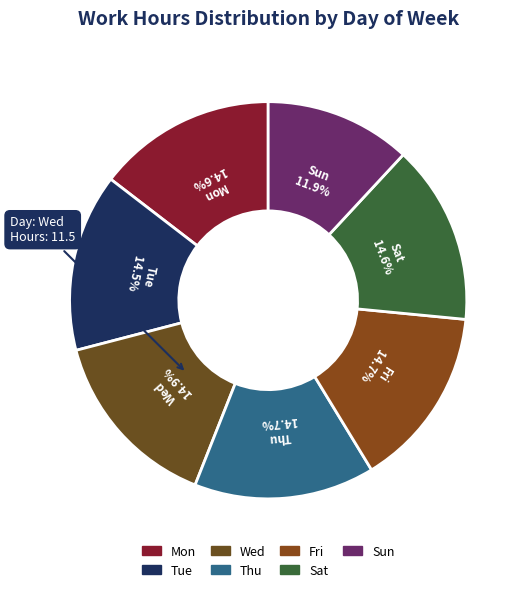

Does Fri account for over 50% of the chart?

No